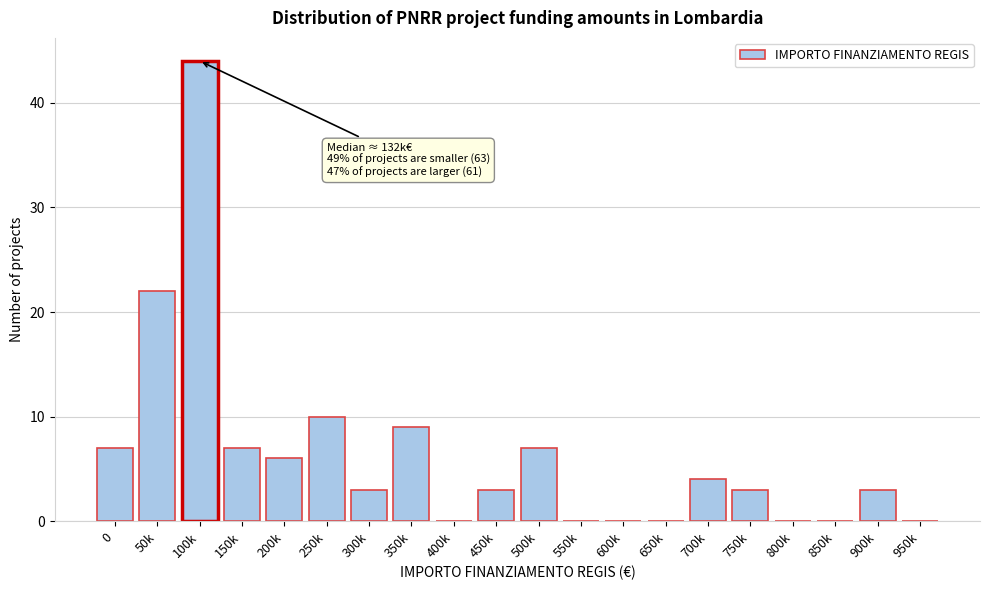

Reading left to right, what are all the values shown in this chart?

0=7	50k=22	100k=44	150k=7	200k=6	250k=10	300k=3	350k=9	400k=0	450k=3	500k=7	550k=0	600k=0	650k=0	700k=4	750k=3	800k=0	850k=0	900k=3	950k=0